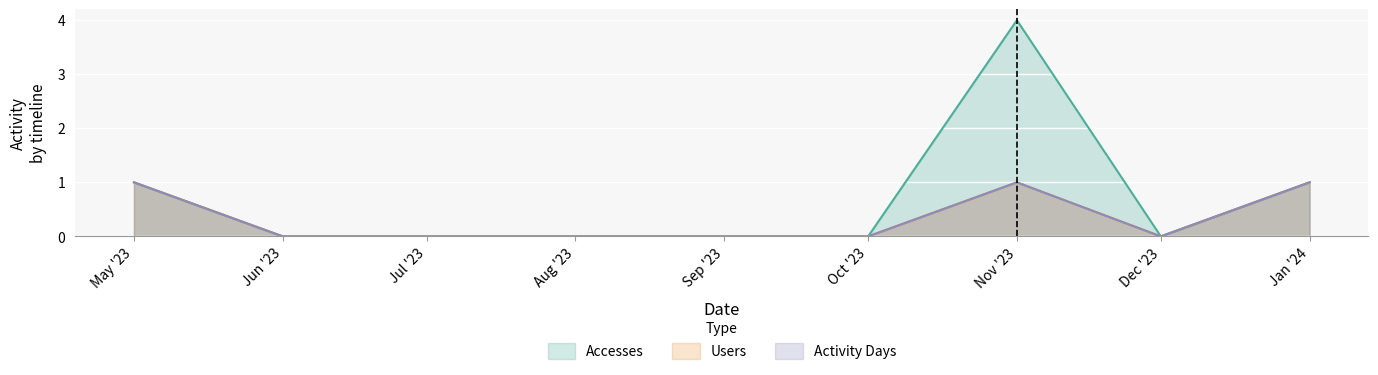

Does the chart display data point markers on the line(s)?

No